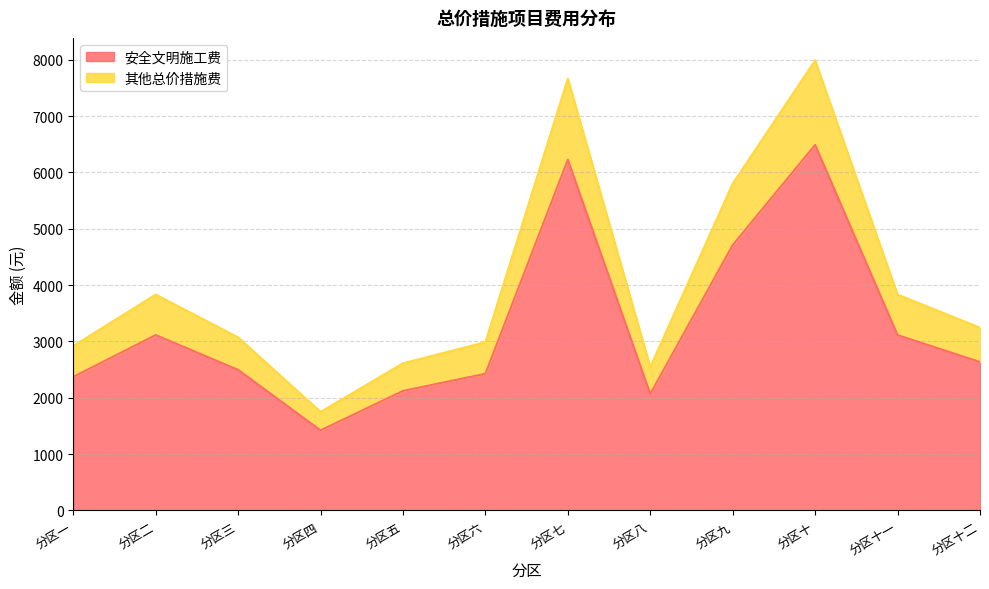

The value of 安全文明施工费 at 分区九 is 4710. True or false?

True